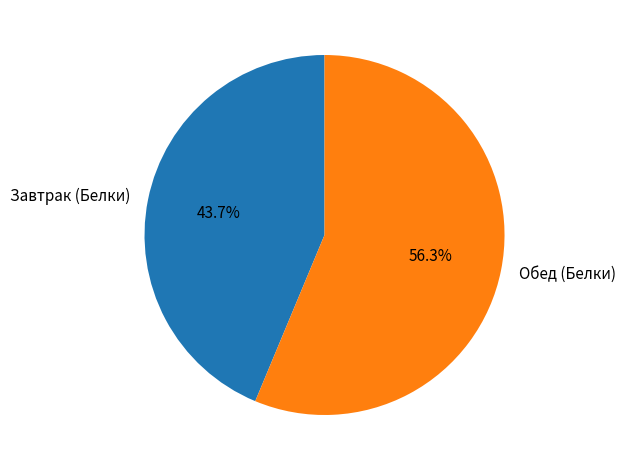

How many segments does this pie chart have?

2